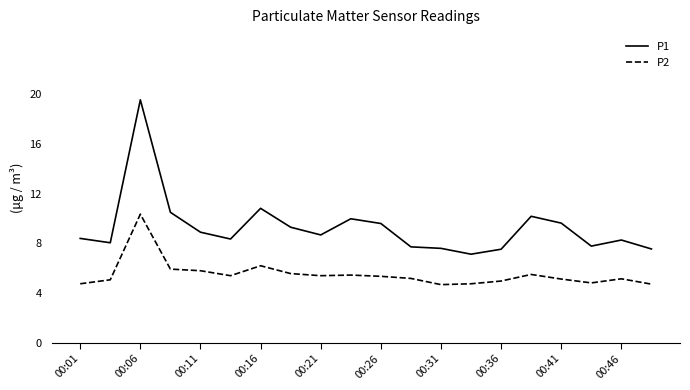

Rank the series by their average value, from highest to lowest.

P1, P2